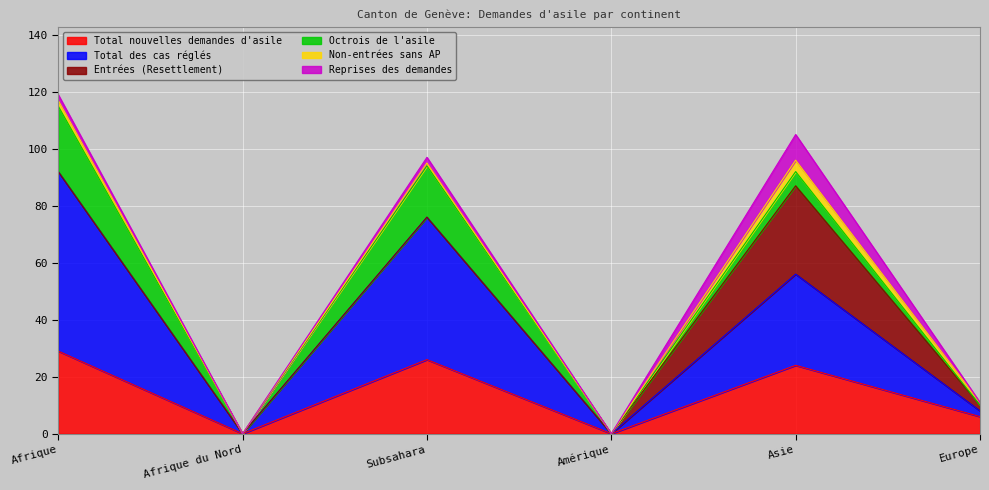

Reading left to right, list all the values displayed in this chart.

Total nouvelles demandes d'asile: 29	0	26	0	24	6
Total des cas réglés: 63	0	50	0	32	2
Entrées (Resettlement): 0	0	0	0	31	2
Octrois de l'asile: 23	0	18	0	5	0
Non-entrées sans AP: 2	0	1	0	4	1
Reprises des demandes: 2	0	2	0	9	0